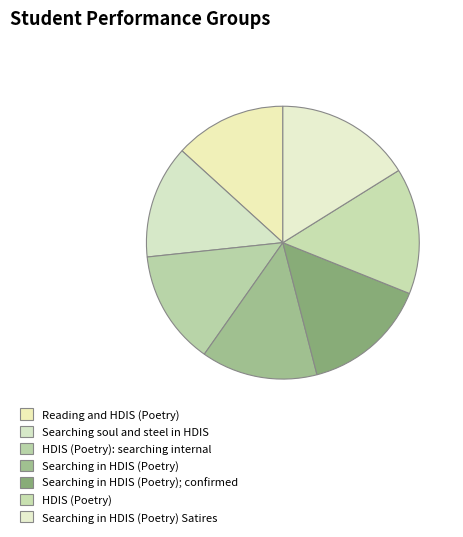

What is the ratio of the value at HDIS (Poetry) to the value at Searching soul and steel in HDIS?

1.1